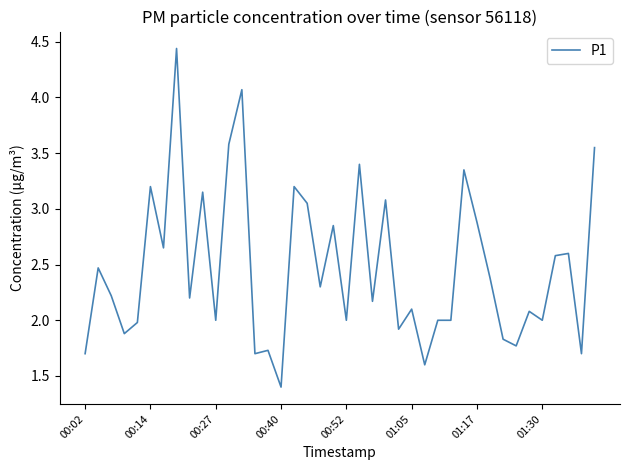

What is the minimum value shown in the chart?

1.4